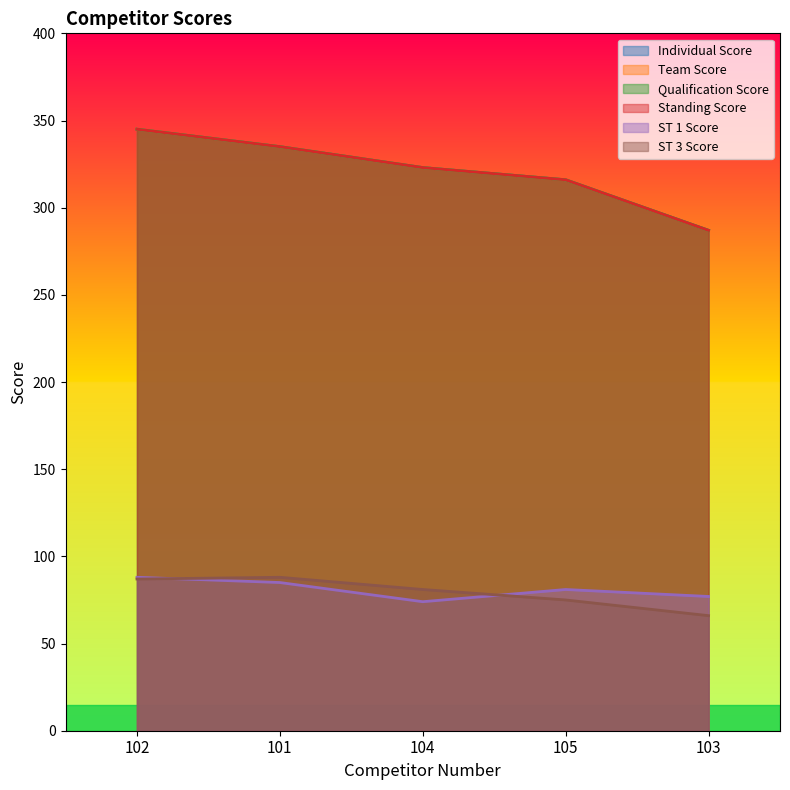

Does the chart display data point markers on the line(s)?

No